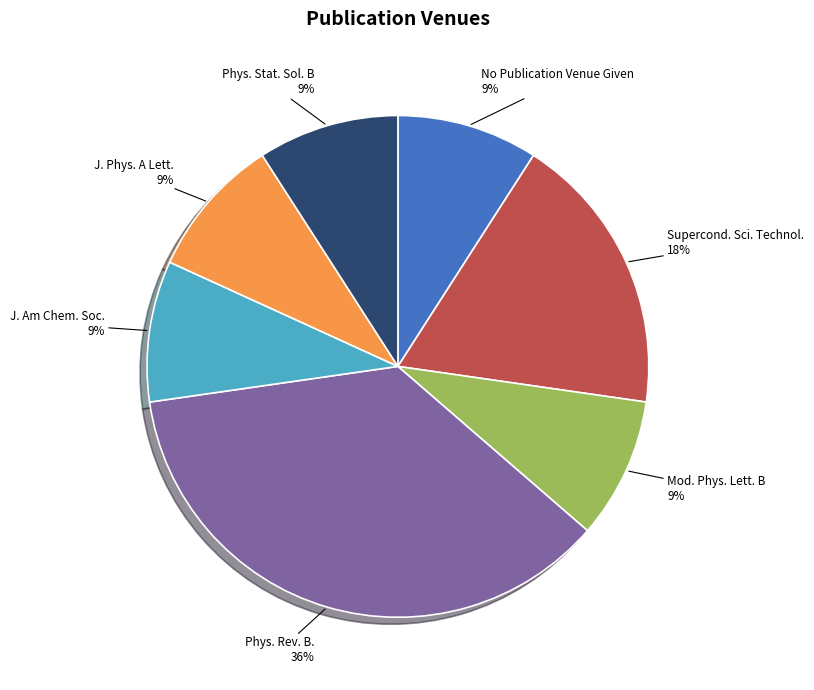

How many segments does this pie chart have?

7